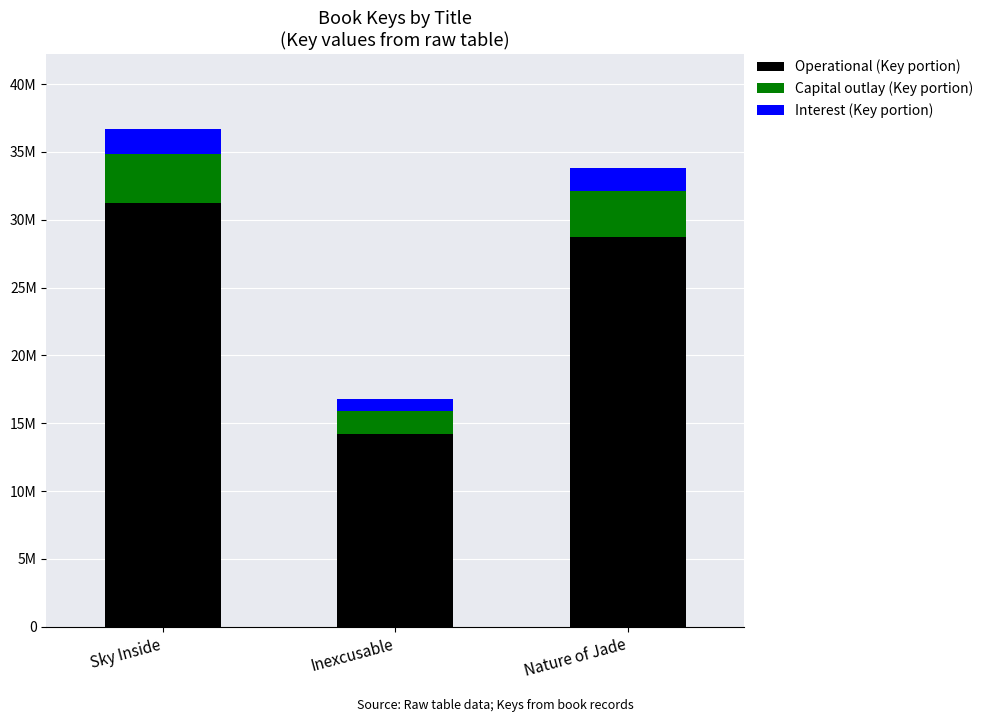

Where is Operational (Key portion) nearest to the value 22722812?

Nature of Jade